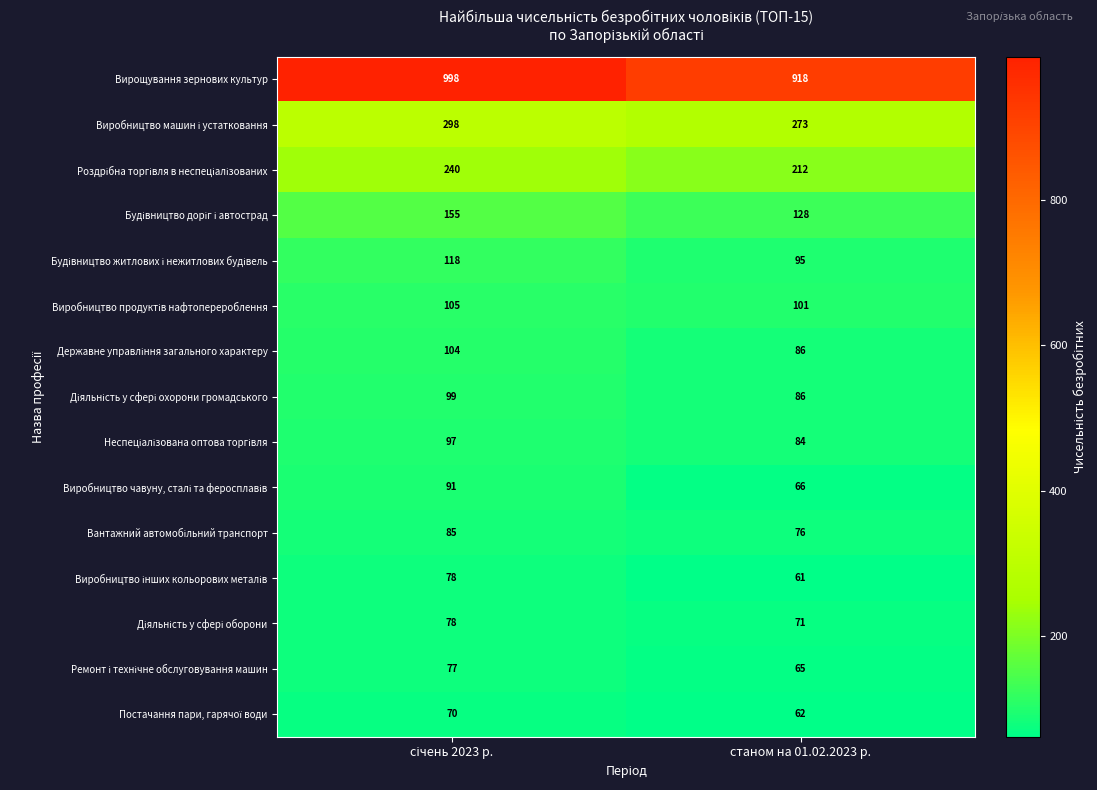

How many categories are shown in the chart?

2